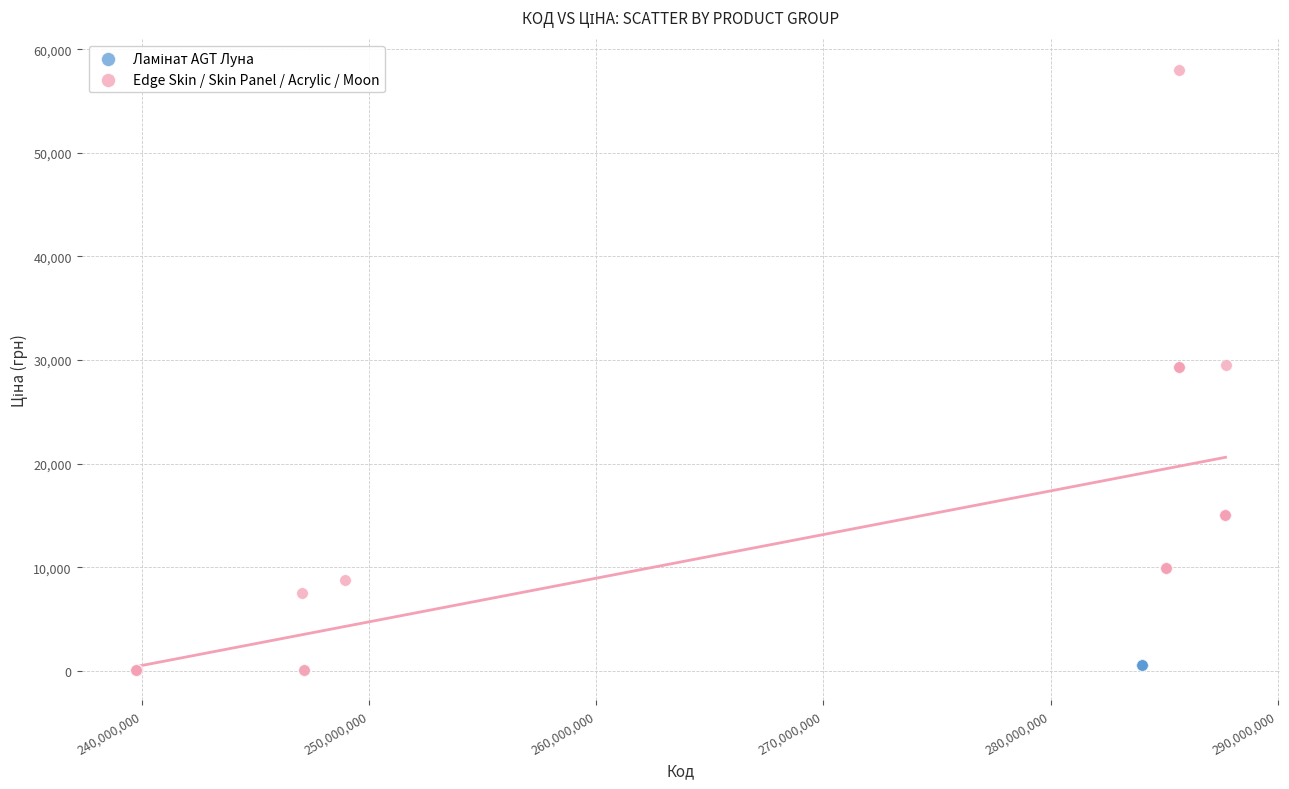

Which series contains the highest Y value?

Edge Skin / Skin Panel / Acrylic / Moon